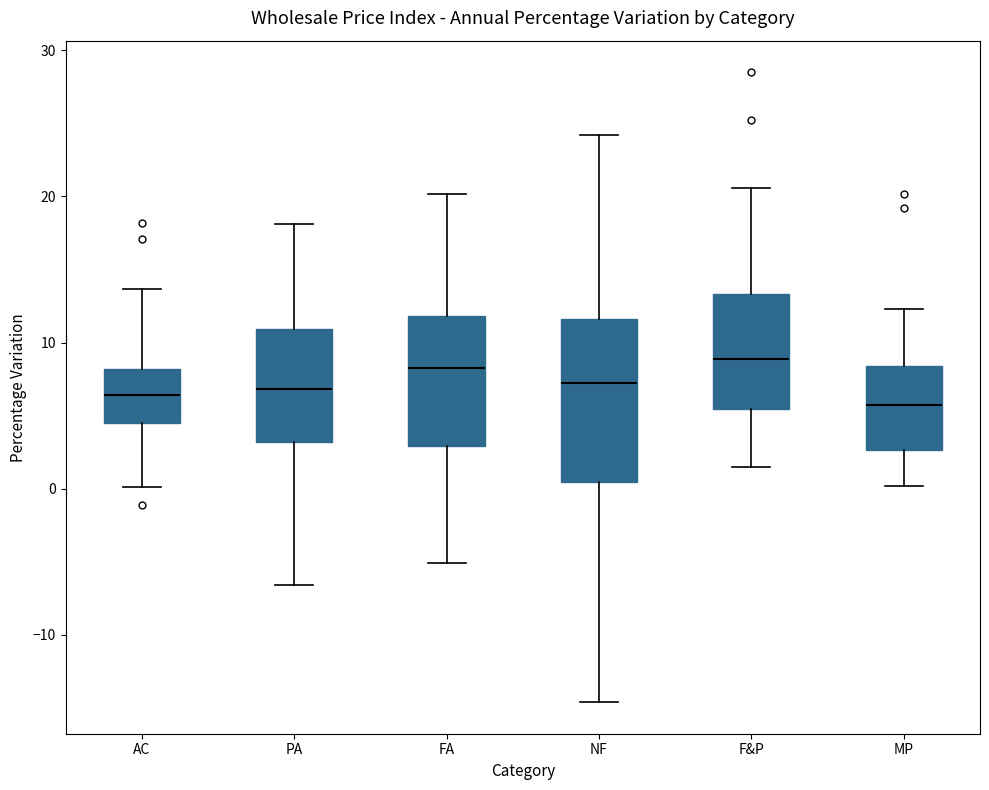

Reading left to right, read every box against the y-axis: the position of its median line, the range the box covers, and the ends of its whiskers. The values are not printed on the chart, so give them approximately, as read against the axis.

AC: median 6, box 5 to 8, whiskers 0 to 14
PA: median 7, box 3 to 11, whiskers -7 to 18
FA: median 8, box 3 to 12, whiskers -5 to 20
NF: median 7, box 0 to 12, whiskers -15 to 24
F&P: median 9, box 5 to 13, whiskers 2 to 21
MP: median 6, box 3 to 8, whiskers 0 to 12